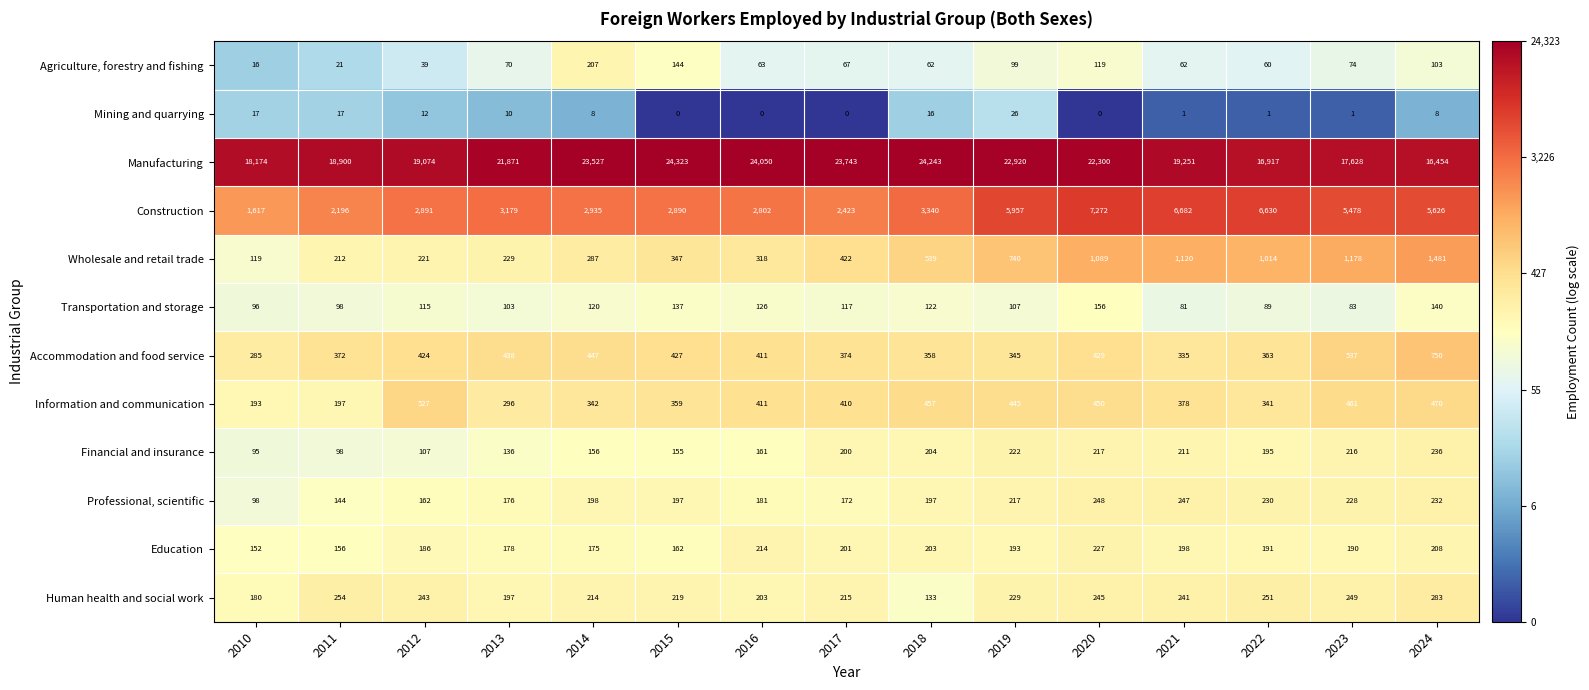

What is the maximum value shown in the chart?

24323